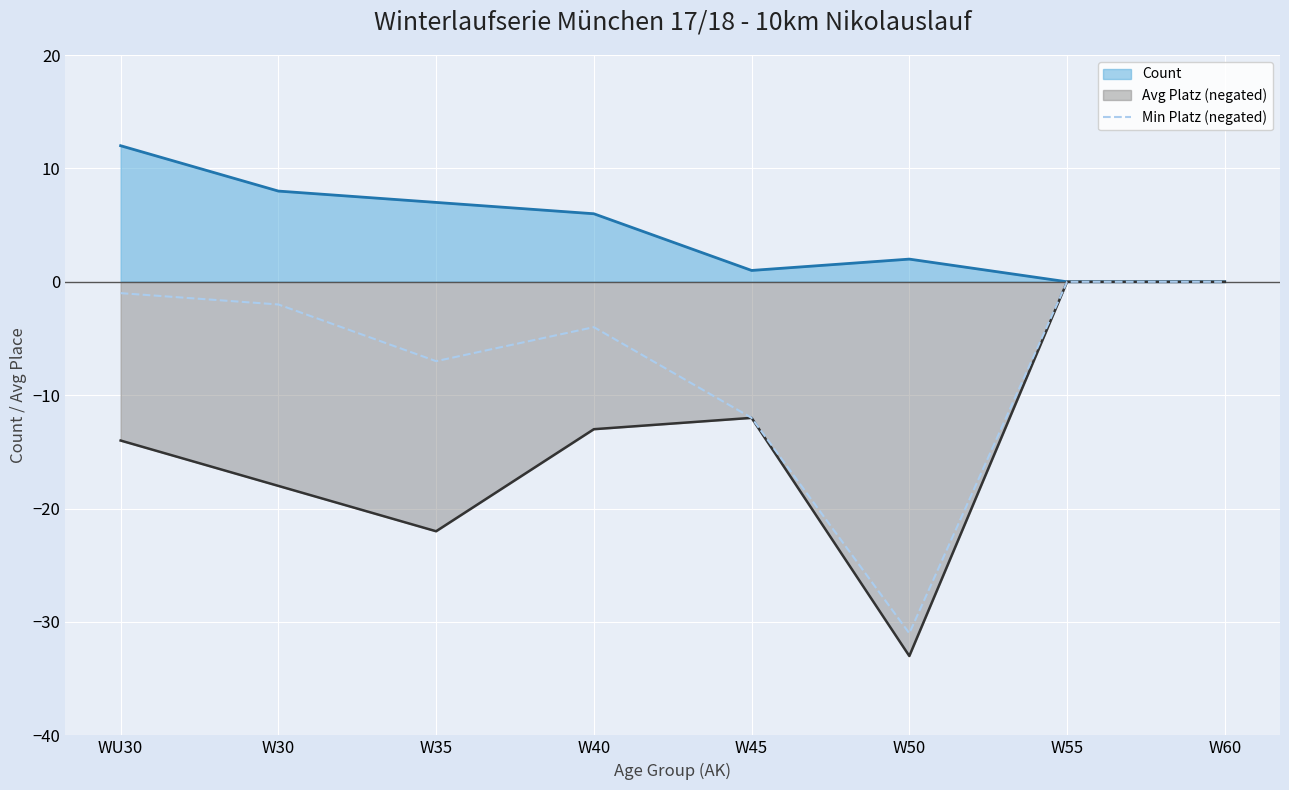

At which category does the data reach its first local peak?

W40